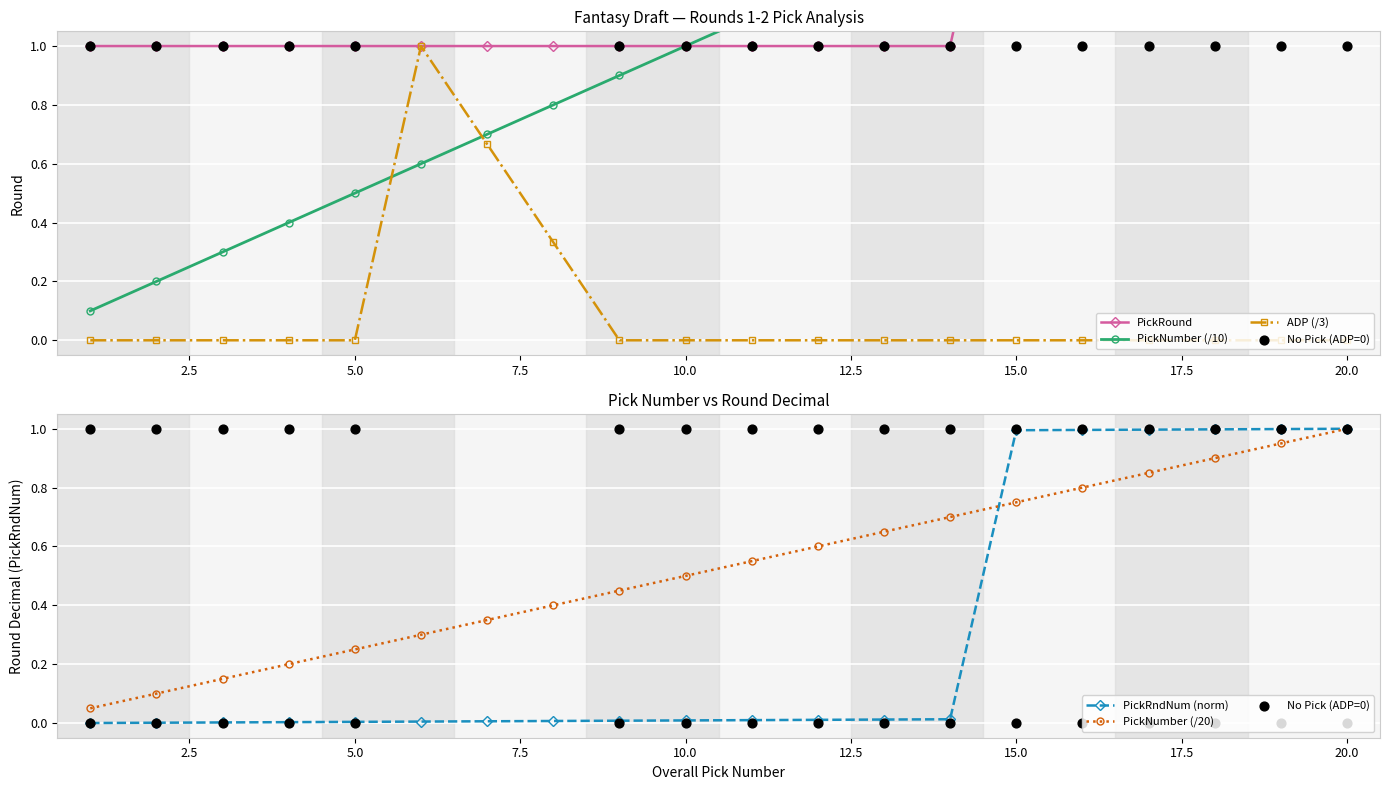

At which label does PickNumber (/20) reach its peak?

20.0